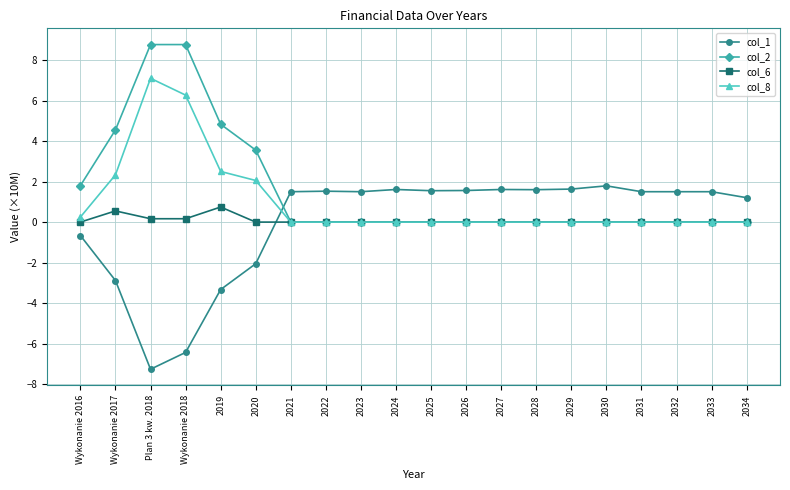

What is the total value across all series at 2028?

1.6